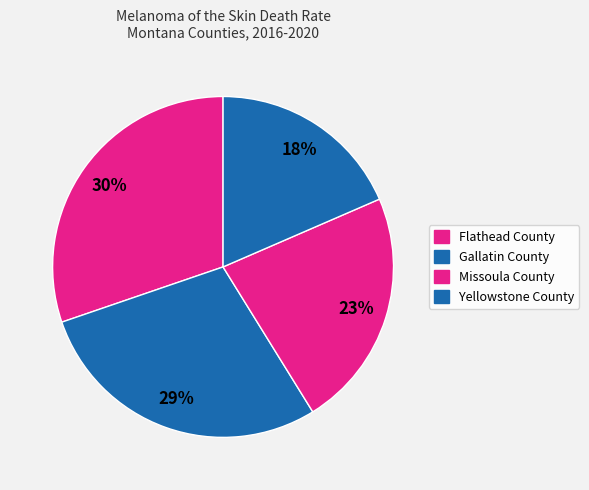

How many slices are in this pie chart?

4